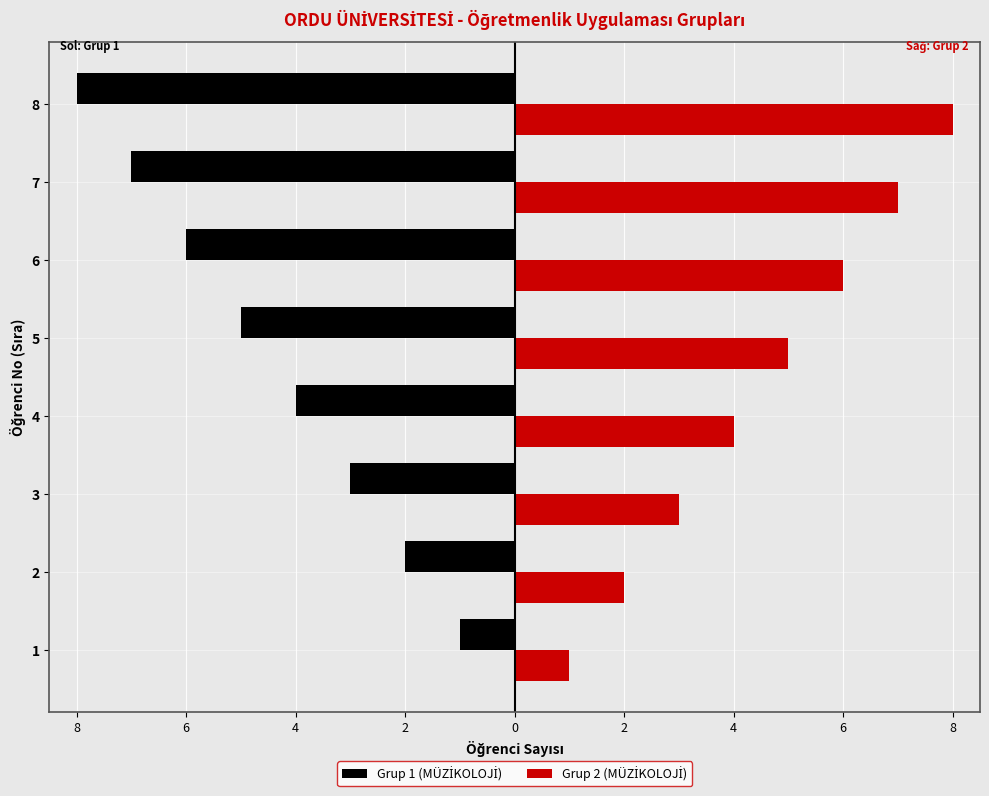

Reading right to left, list all the values displayed in this chart.

Grup 1 (MÜZİKOLOJİ): -8	-7	-6	-5	-4	-3	-2	-1
Grup 2 (MÜZİKOLOJİ): 8	7	6	5	4	3	2	1